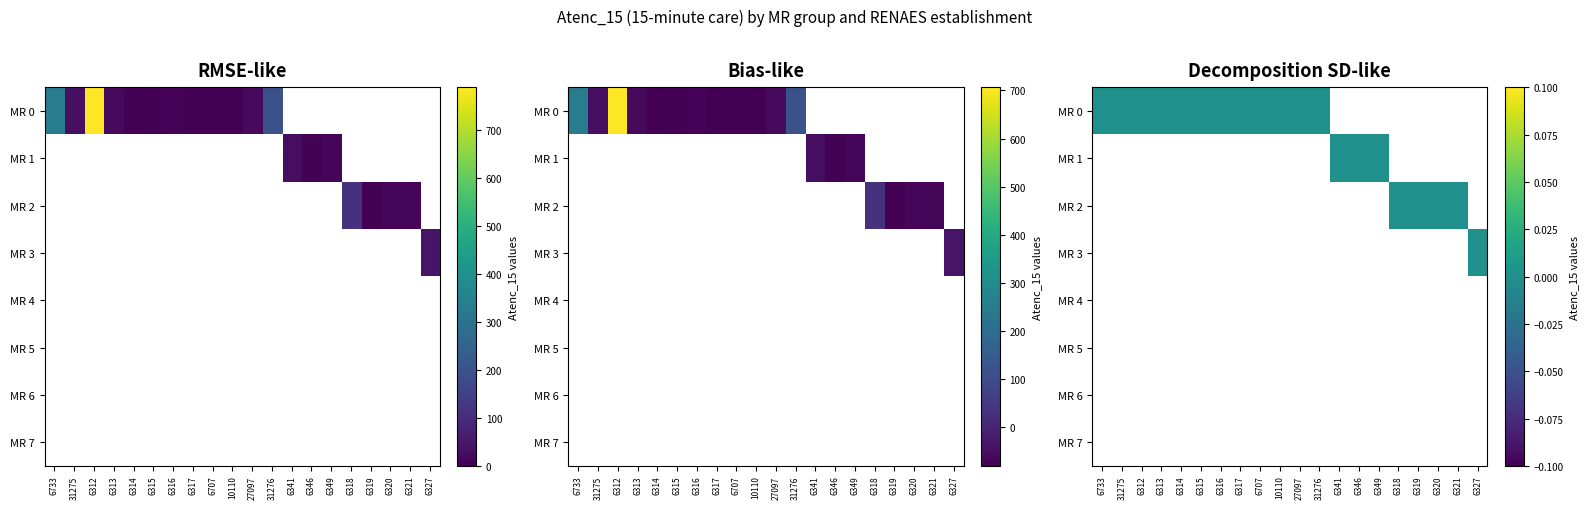

Between 6315 and 27097, which is larger?

27097